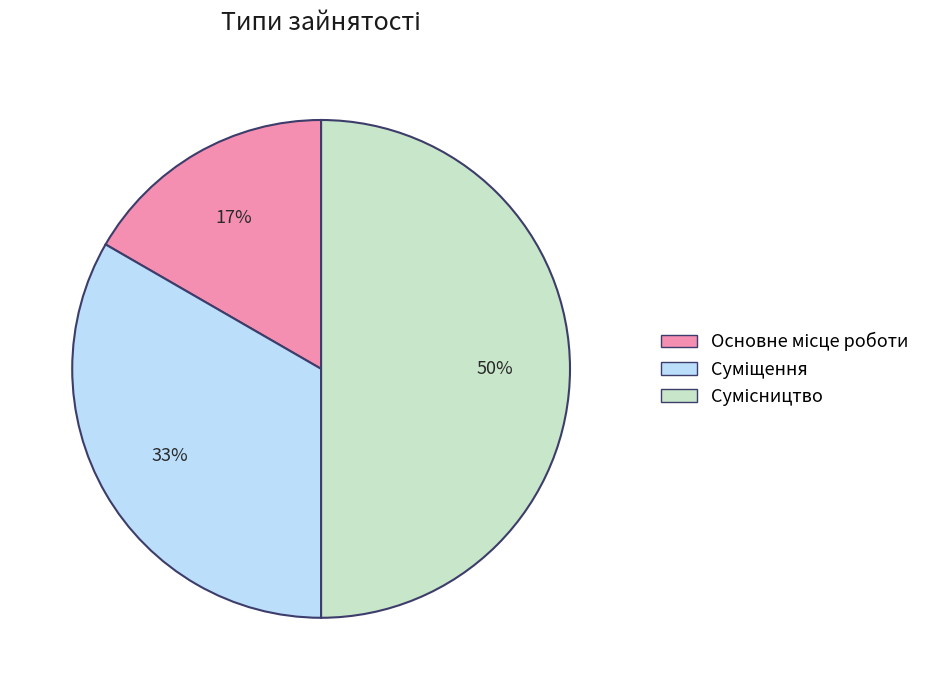

To the nearest percent, what is the average slice percentage?

33%